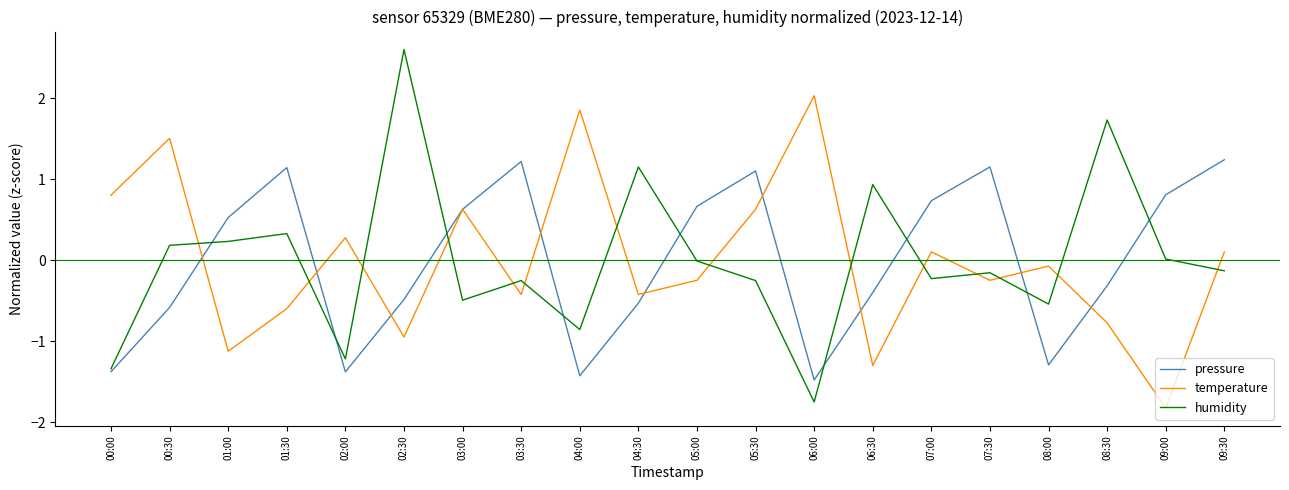

In pressure, how many points are lower than both neighbors (excluding endpoints)?

4